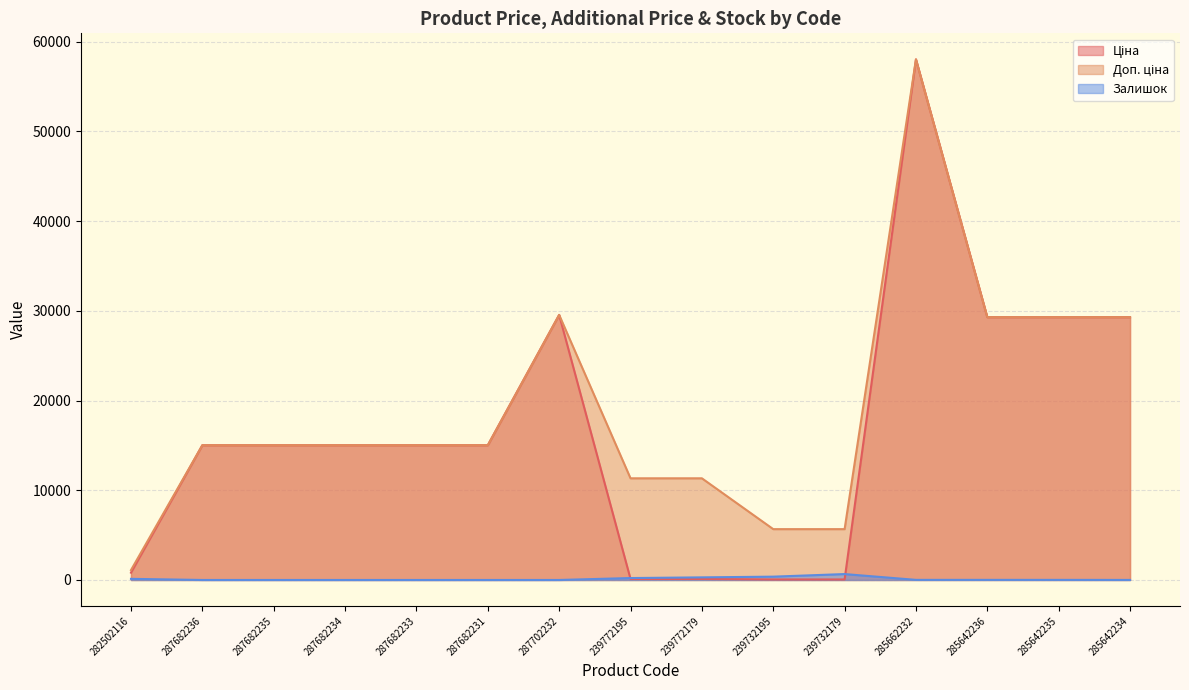

At which category does Ціна reach its first local peak?

287702232